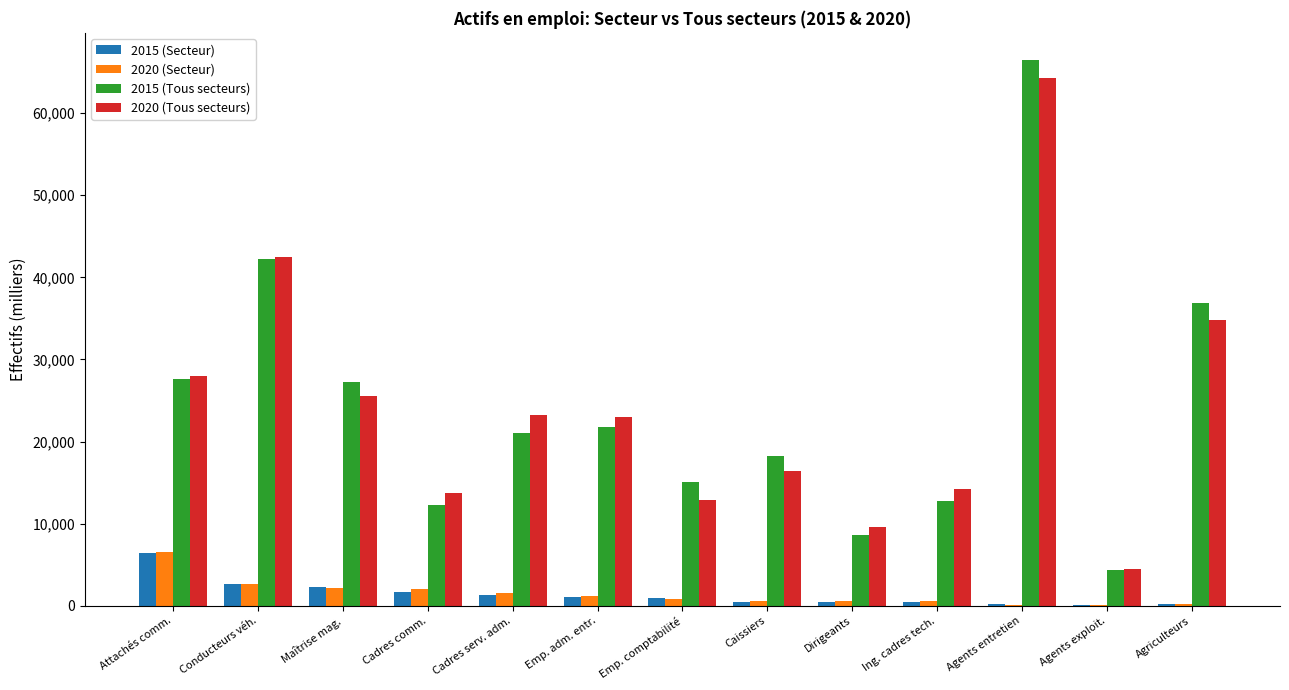

The 2015 (Tous secteurs) series shows 50775.9 at Agriculteurs. True or false?

False